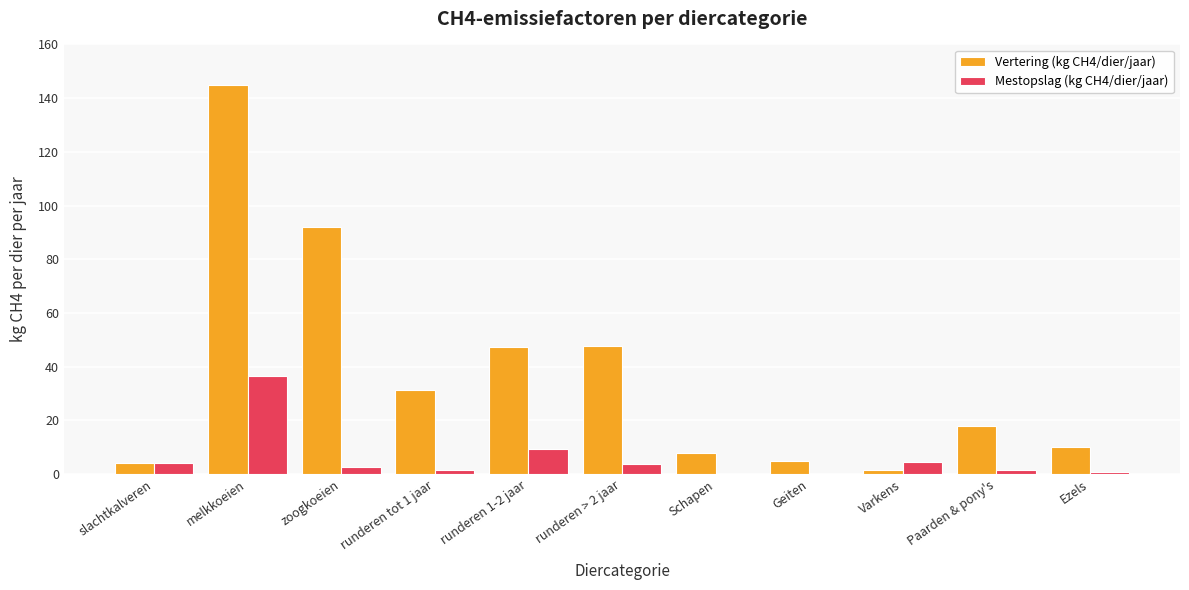

The value of Mestopslag (kg CH4/dier/jaar) at slachtkalveren is 4.2. True or false?

True